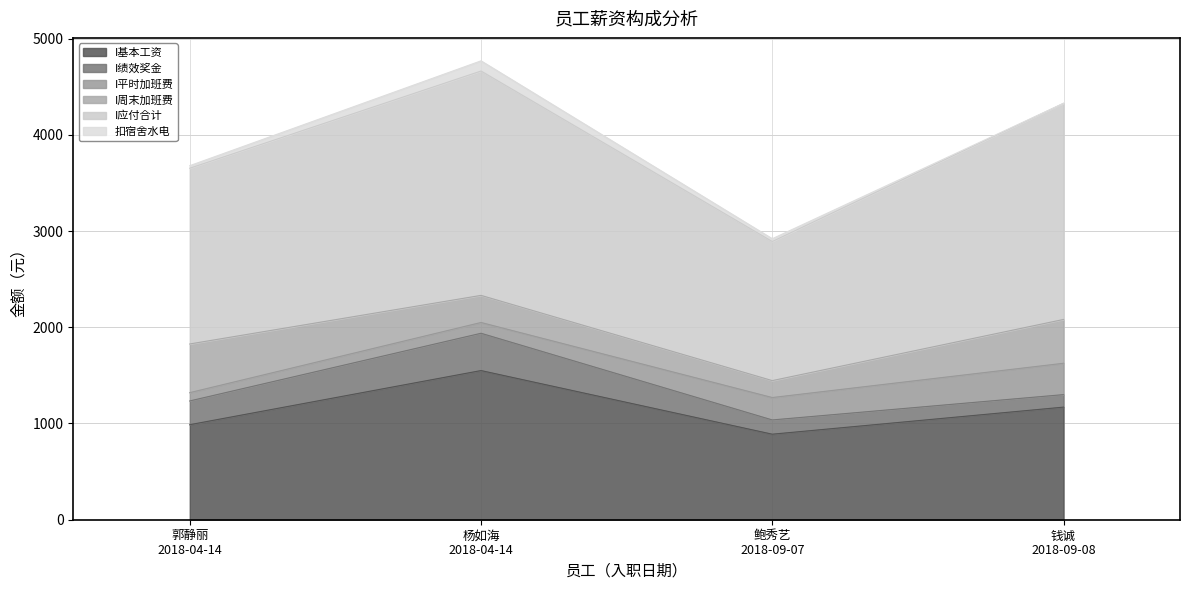

Where is the first local minimum for I应付合计?

鲍秀艺
2018-09-07